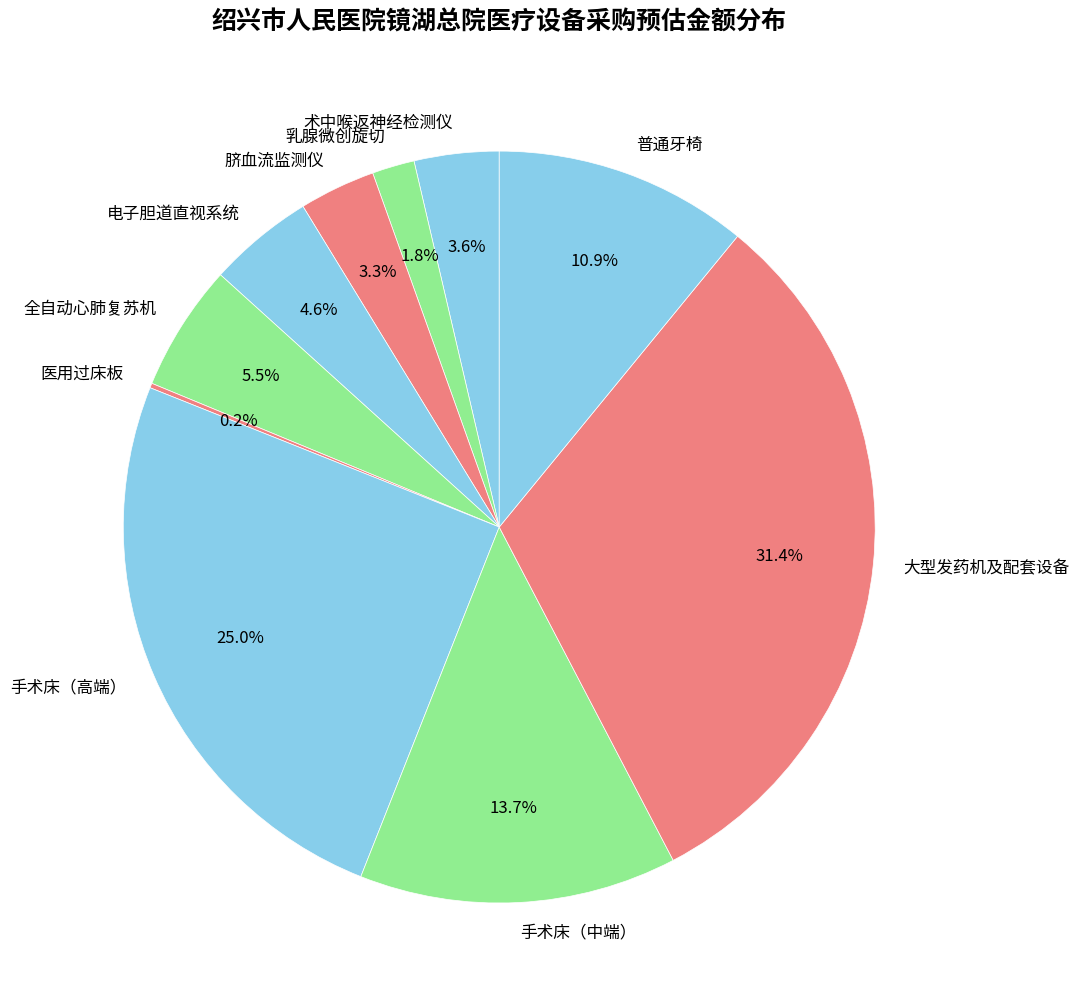

Does 普通牙椅 represent more than half of the total?

No